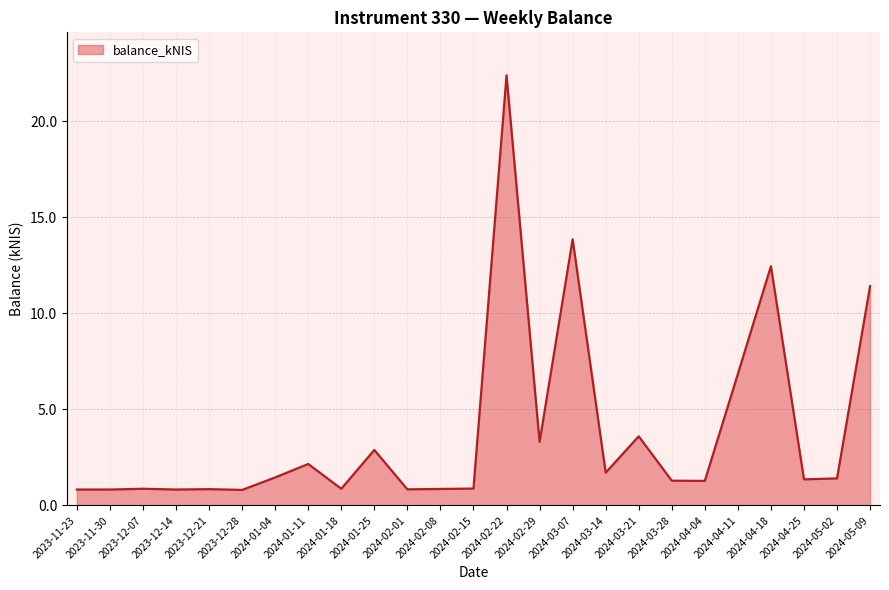

True or false: the data shows 6.8 at 2024-04-11.

True